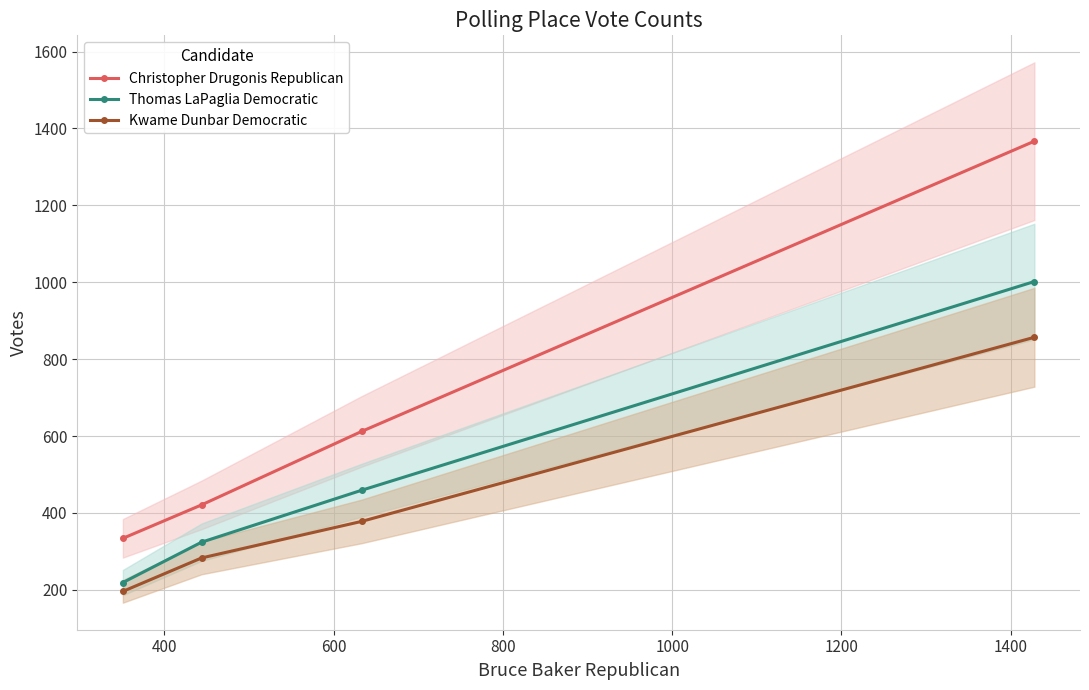

What is the average value of the Kwame Dunbar Democratic series?

428